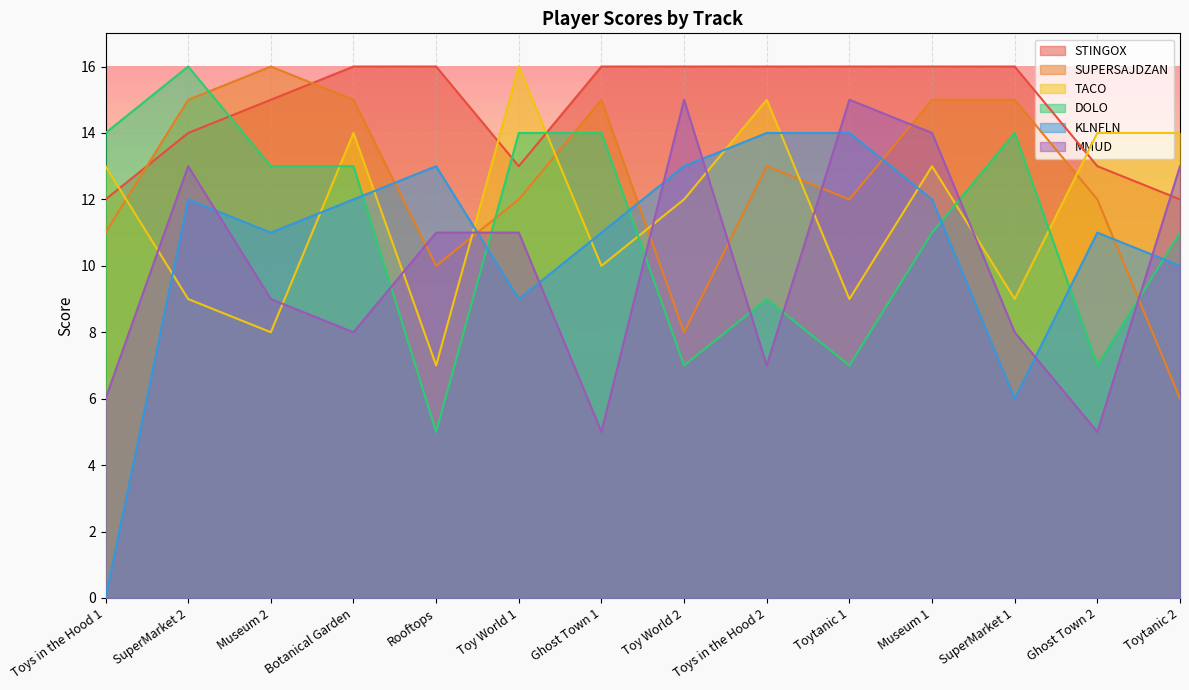

Is the value of SUPERSAJDZAN at Museum 1 greater than the value of MMUD at Botanical Garden?

Yes